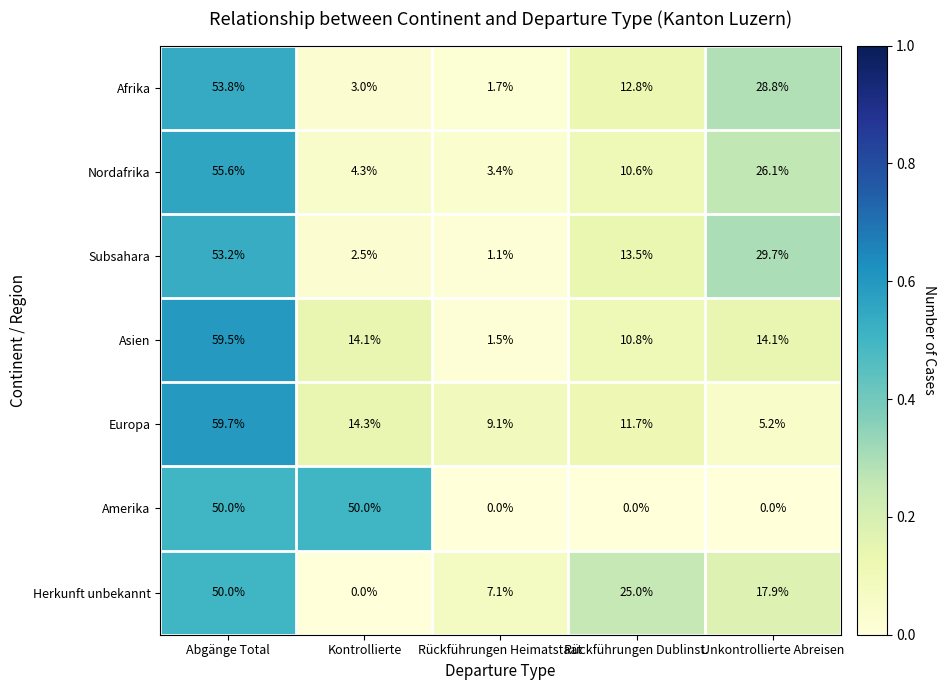

Which series has the largest range (max minus min)?

Asien